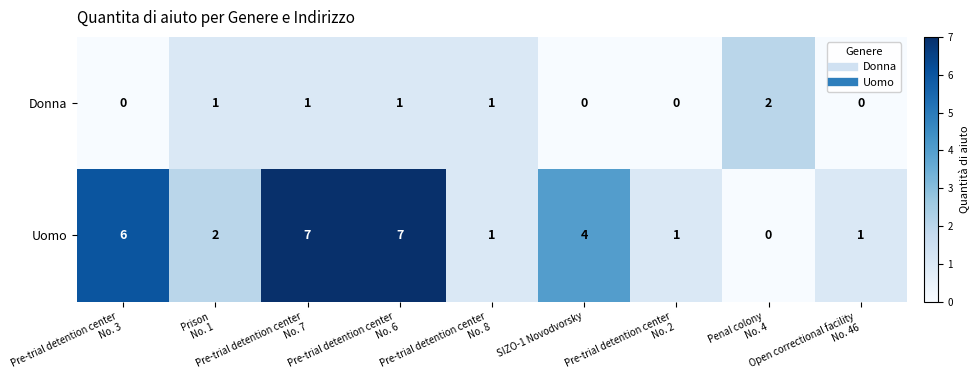

What is the sum of all Donna values?

6